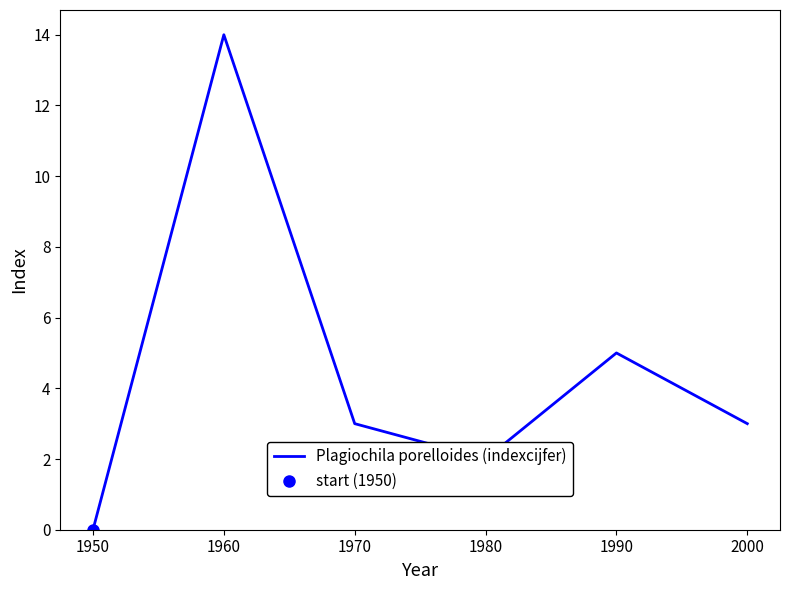

What is the difference between the second highest and second lowest values?

3